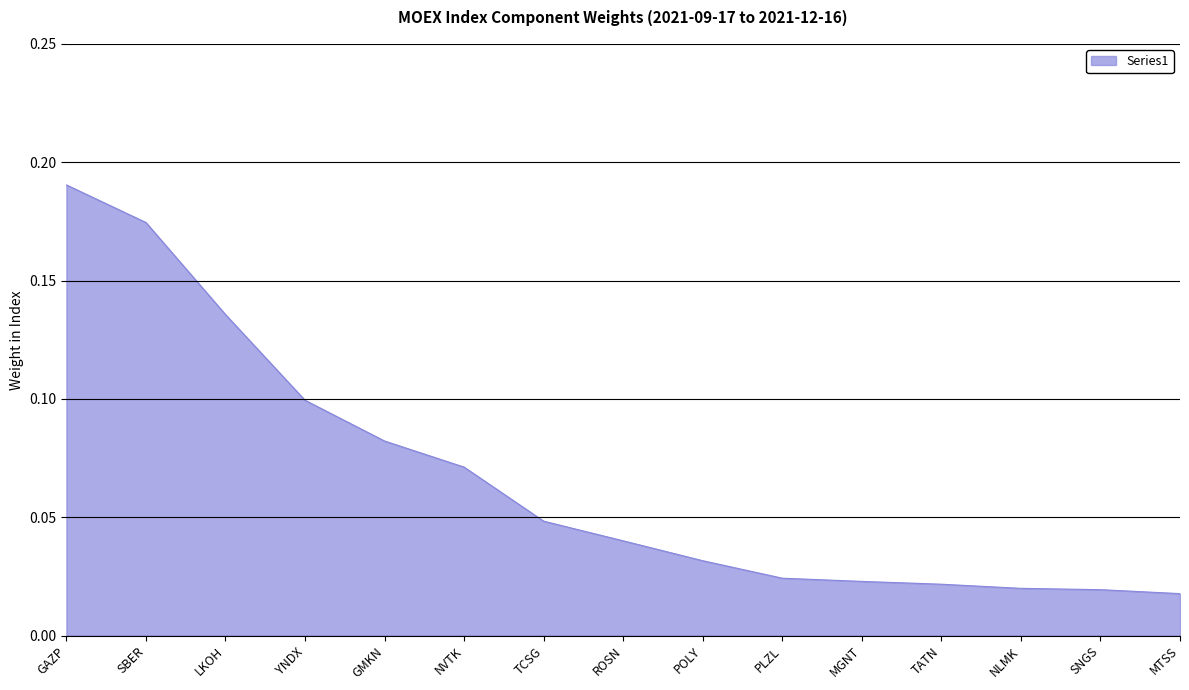

What position from the left is GMKN?

5